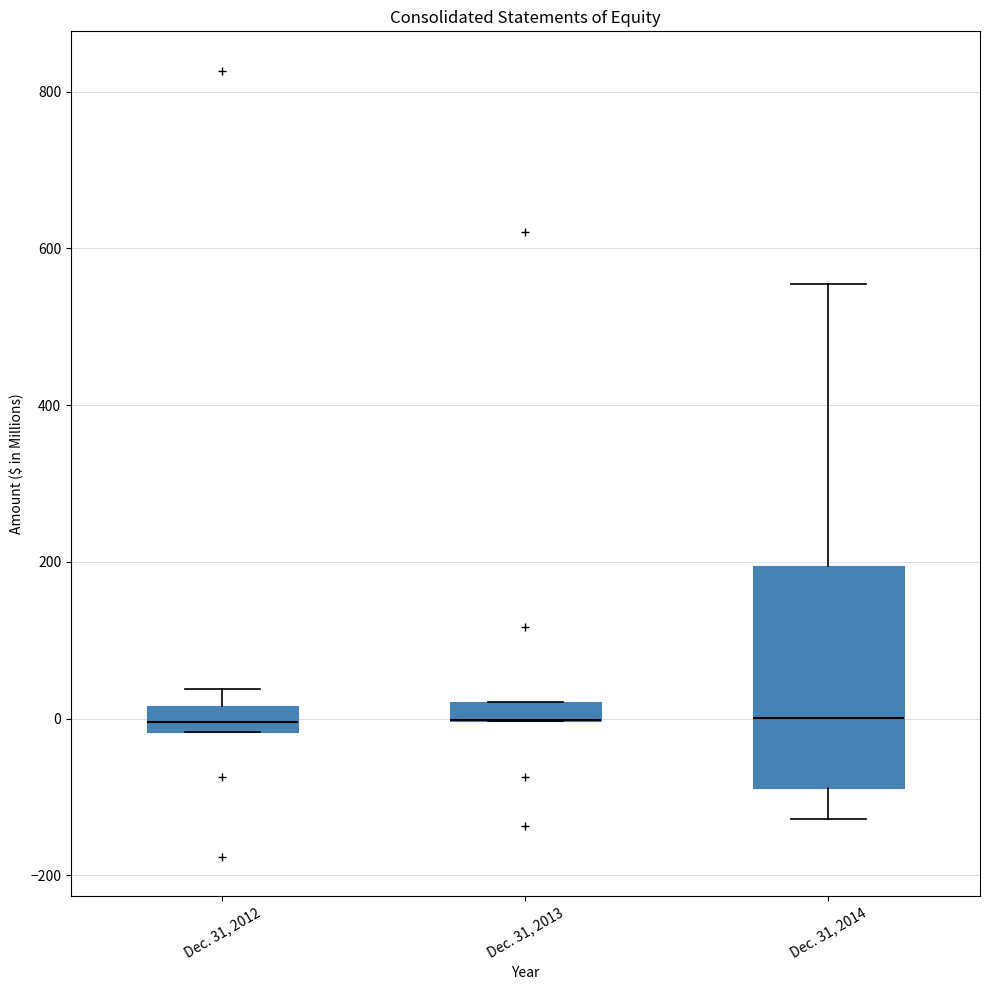

Where does the lower whisker of the box for Dec. 31, 2014 end on the y-axis? The values are not printed on the chart, so give them approximately, as read against the axis.

-120